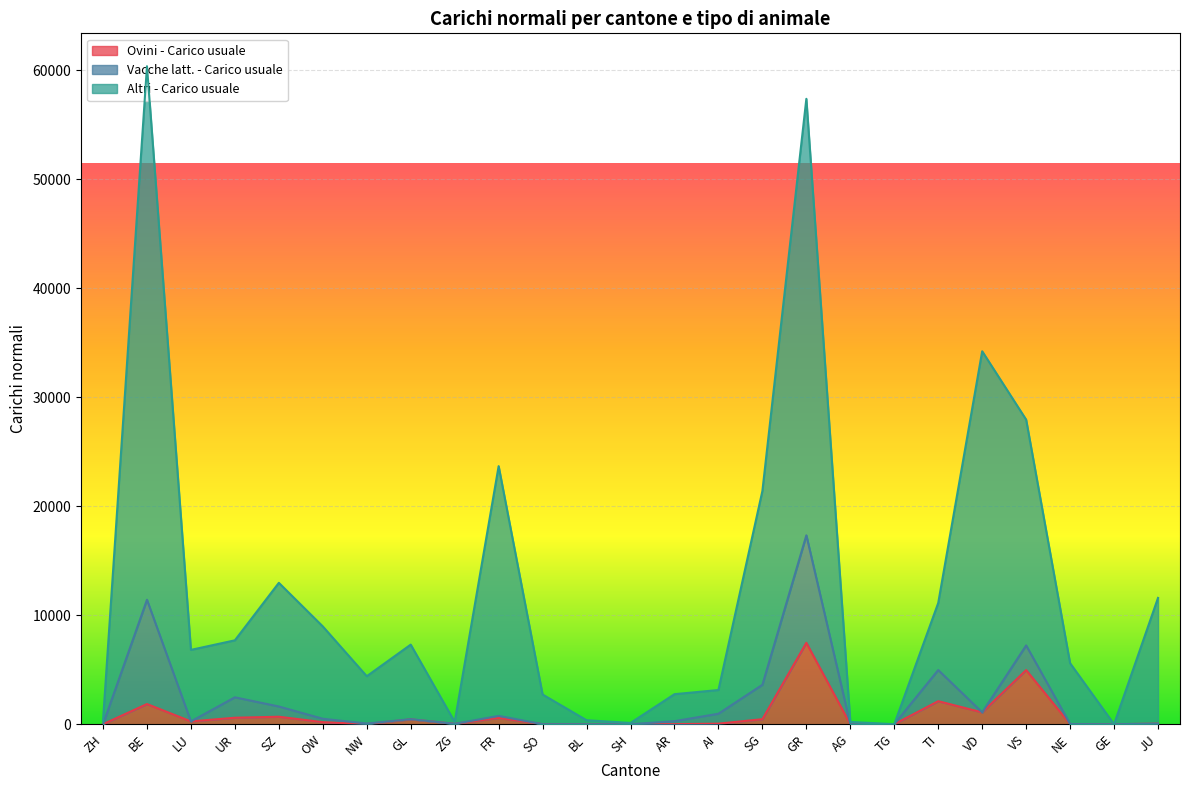

What is the difference between the maximum and minimum values in the Ovini - Carico usuale series?

7471